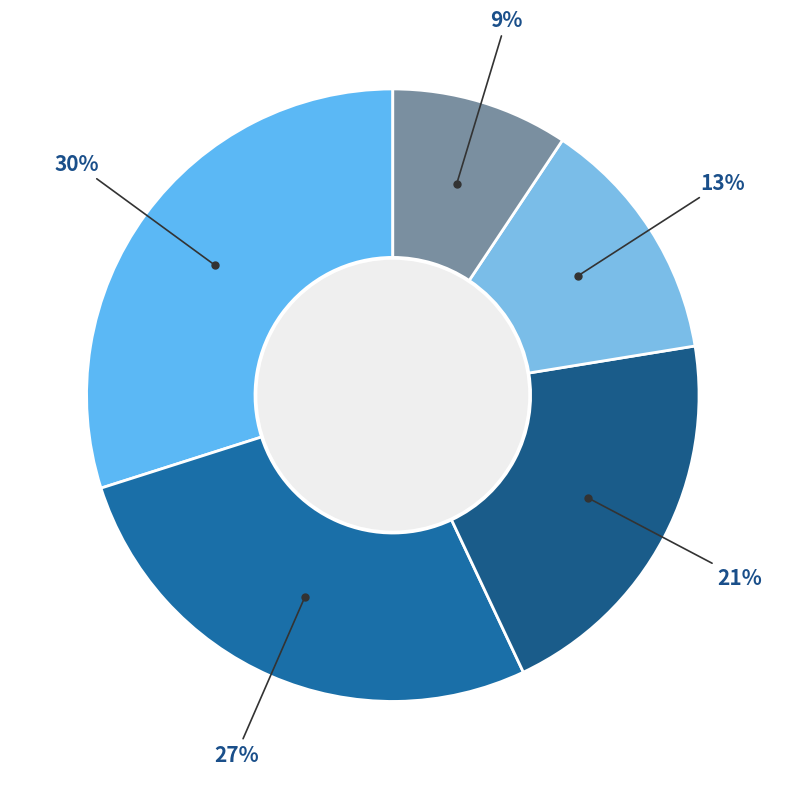

To the nearest percent, what is the average slice percentage?

20%